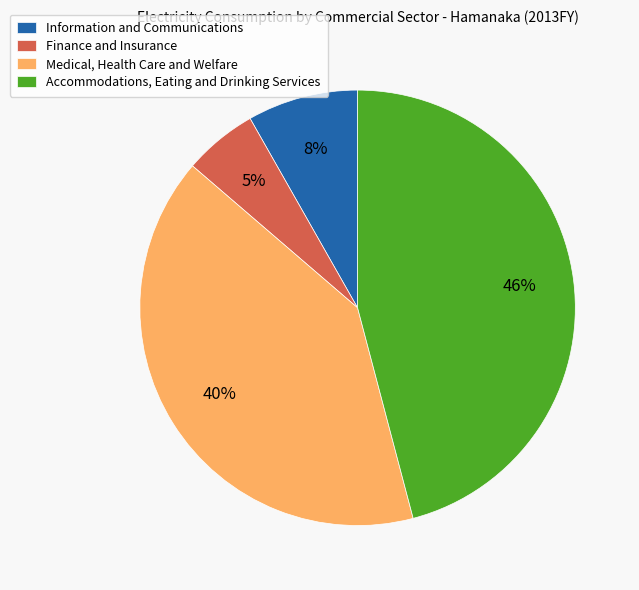

To the nearest percent, what is the difference between the Accommodations, Eating and Drinking Services and Information and Communications slice percentages?

38%